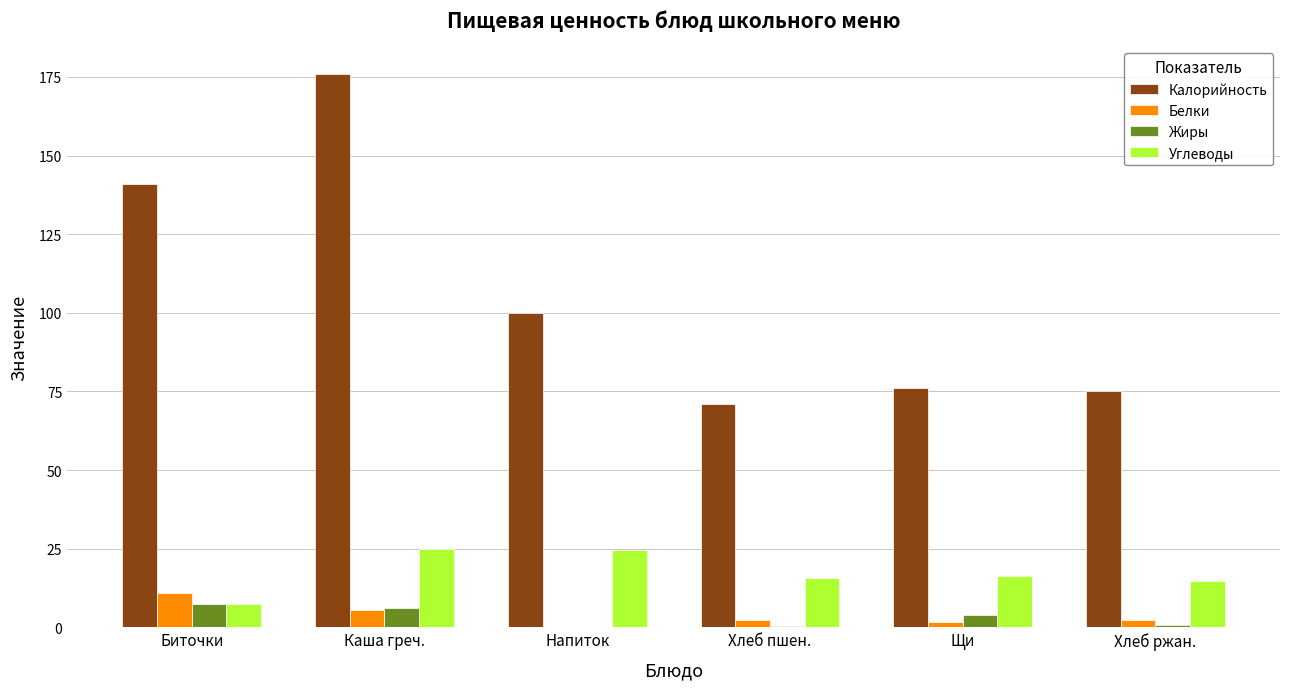

What is the total value across all series at Хлеб ржан.?

92.7